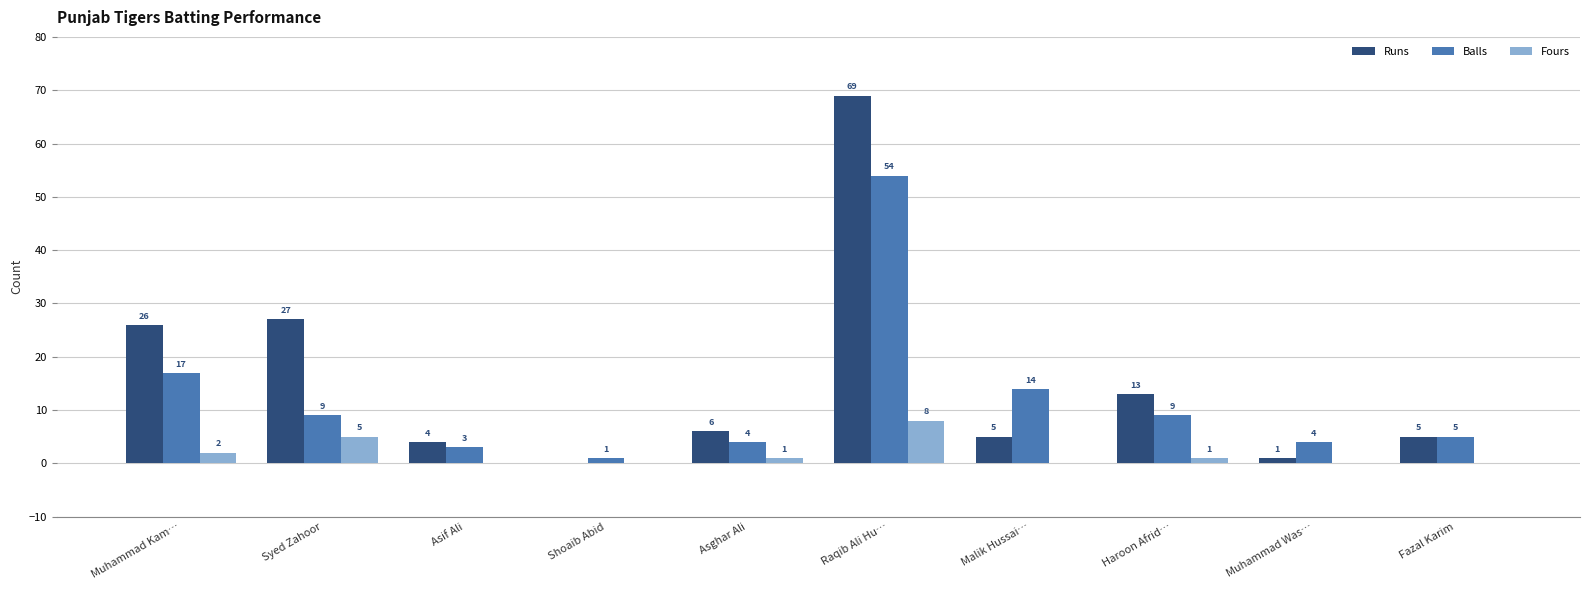

The value of Fours at Syed Zahoor is 5. True or false?

True